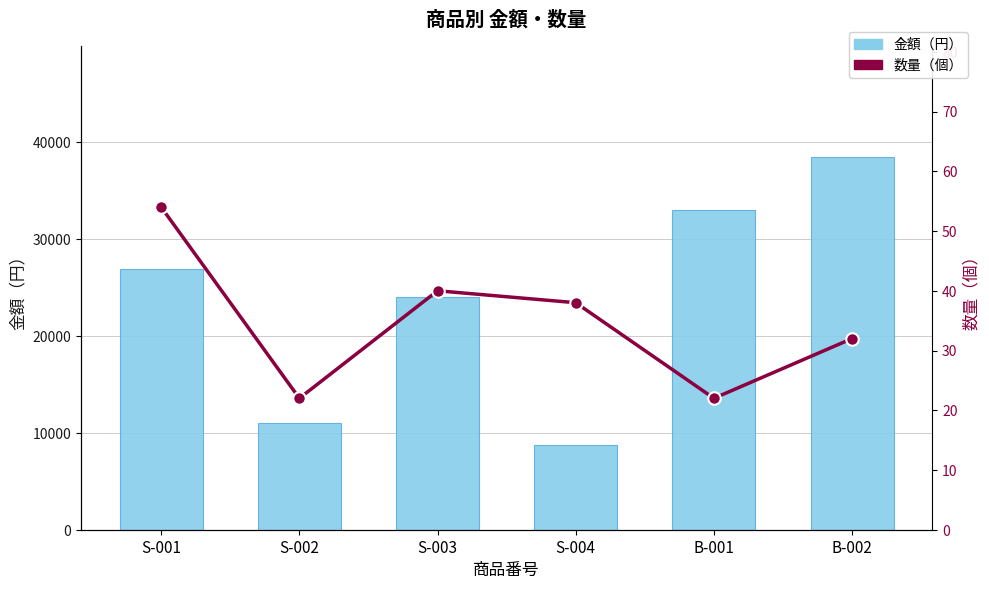

What is the difference between the maximum and minimum values in the 数量 series?

32